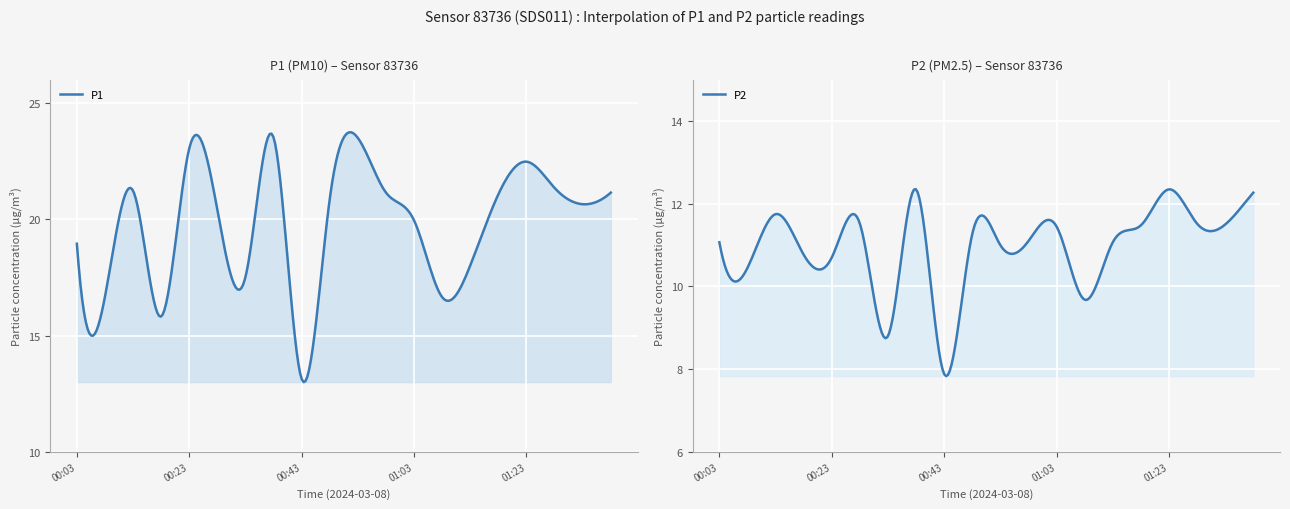

What is the label of the 17th point from the right?

00:18